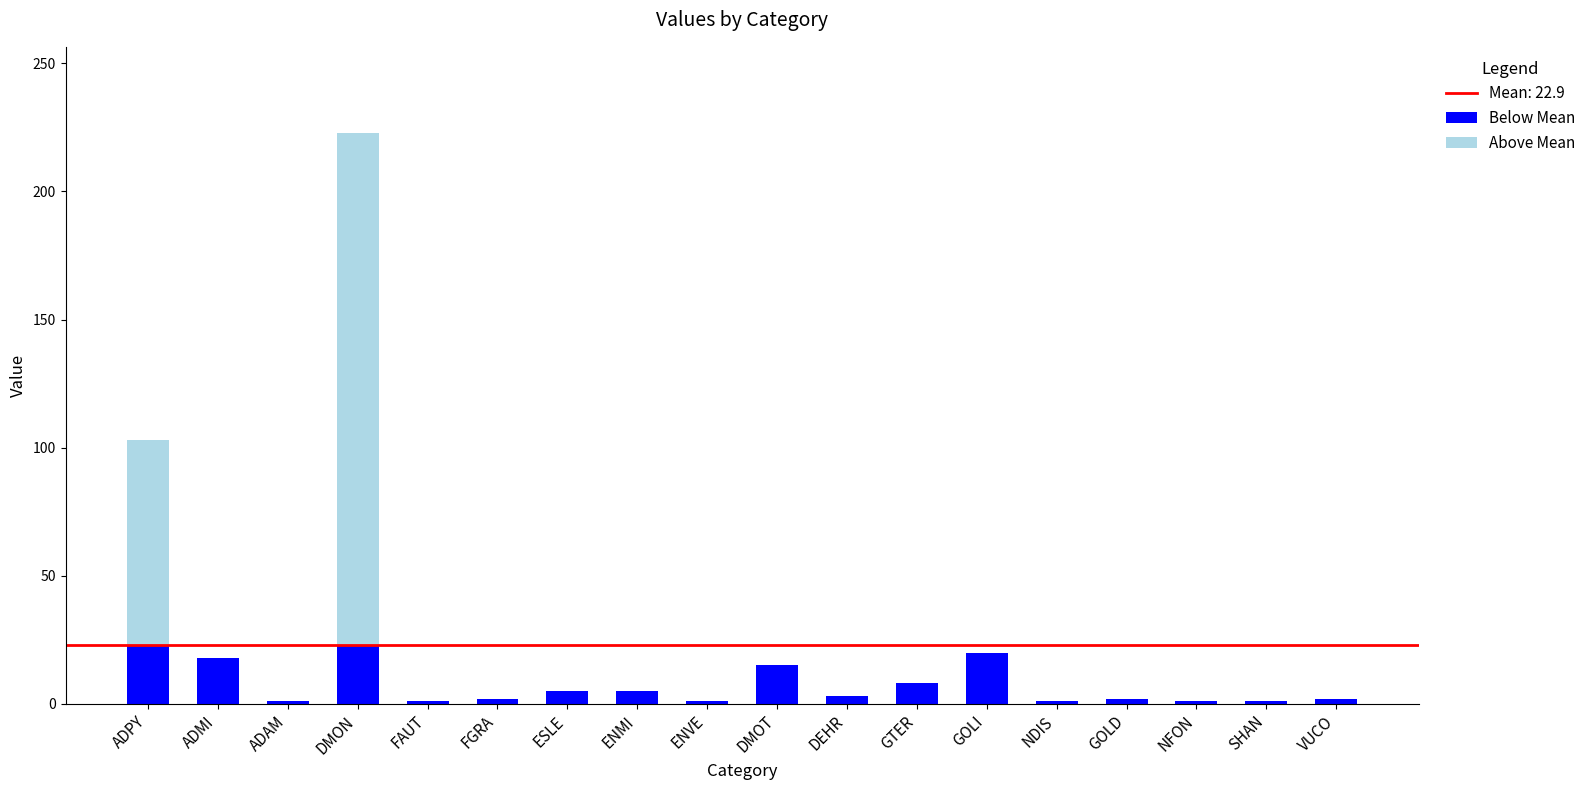

At which category is the sum across all series the highest?

DMON